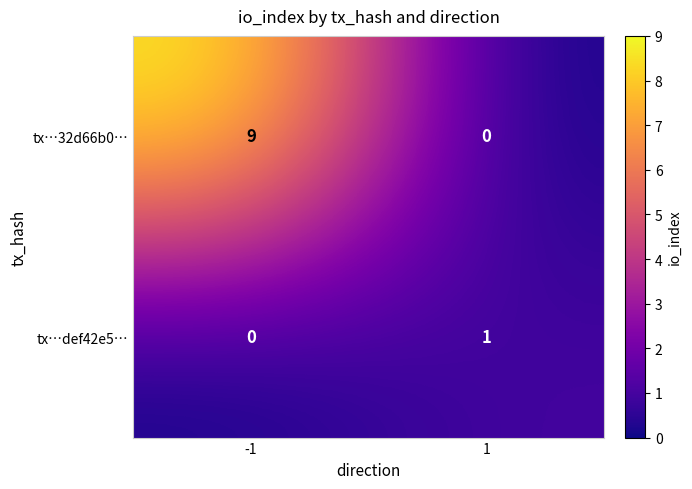

Which series changed the most between -1 and 1?

tx…32d66b0…